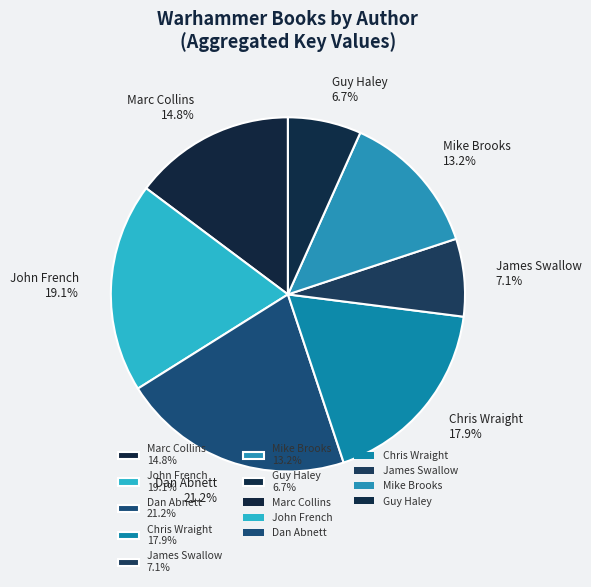

Between John French 19.1% and Mike Brooks 13.2%, which is larger?

John French 19.1%